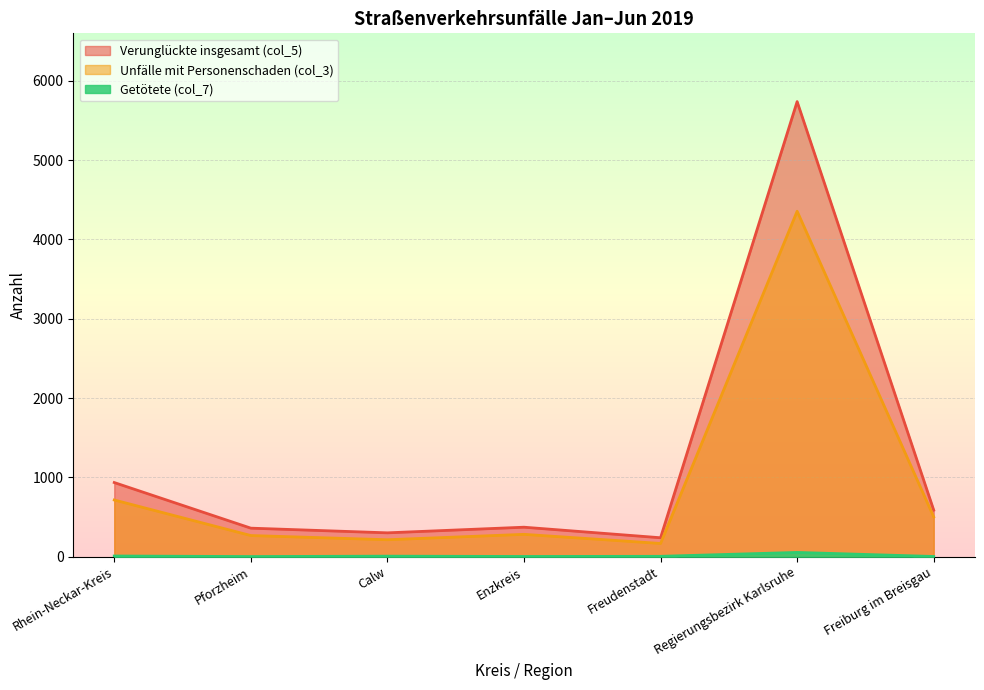

At which label does Getötete (col_7) reach its peak?

Regierungsbezirk Karlsruhe